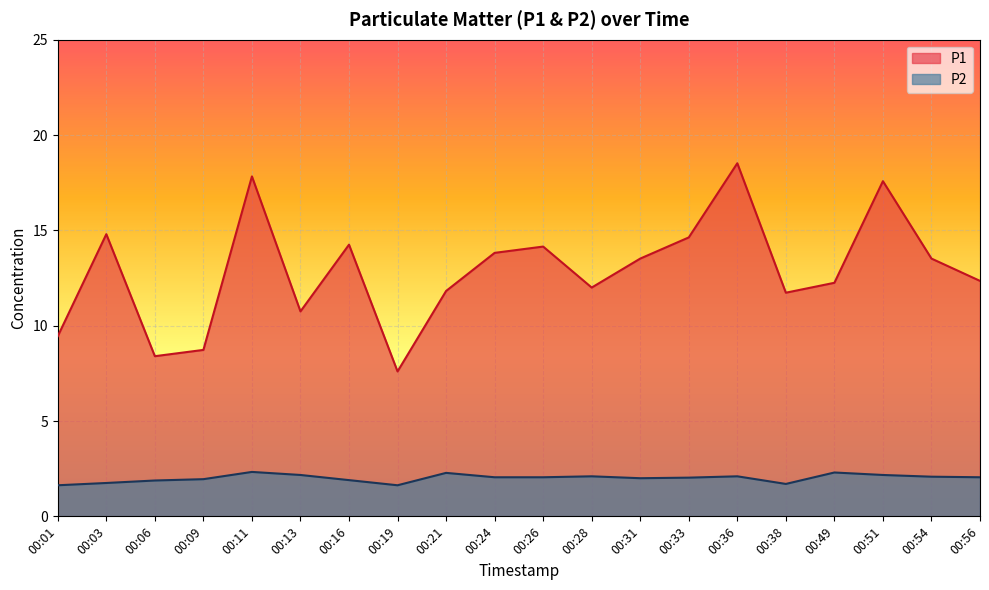

True or false: P1 and P2 intersect in this chart.

False